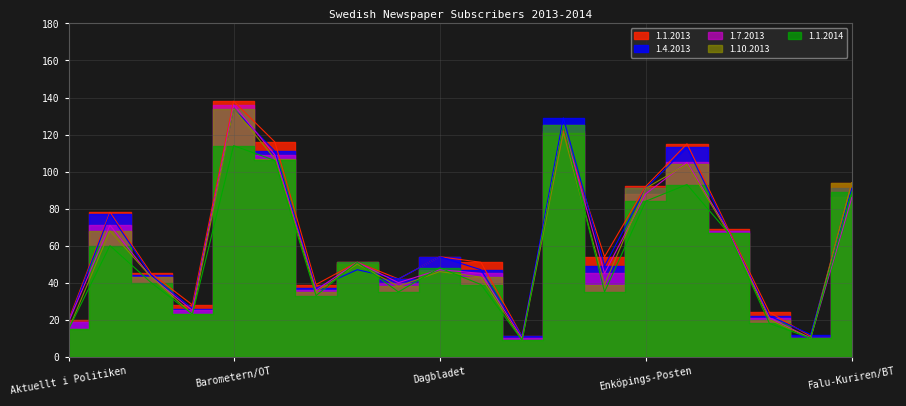

True or false: 1.7.2013 has a value of 18 at Falköpings Tidning.

False